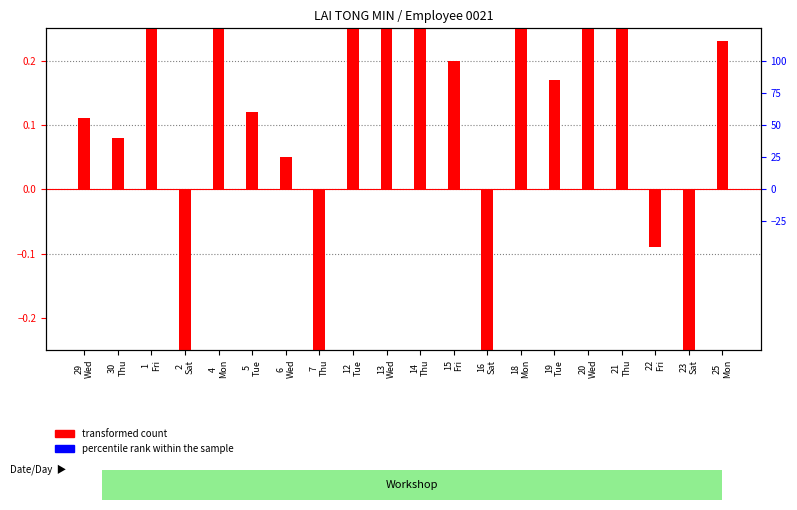

What are all the series names shown in the legend?

transformed count, percentile rank within the sample